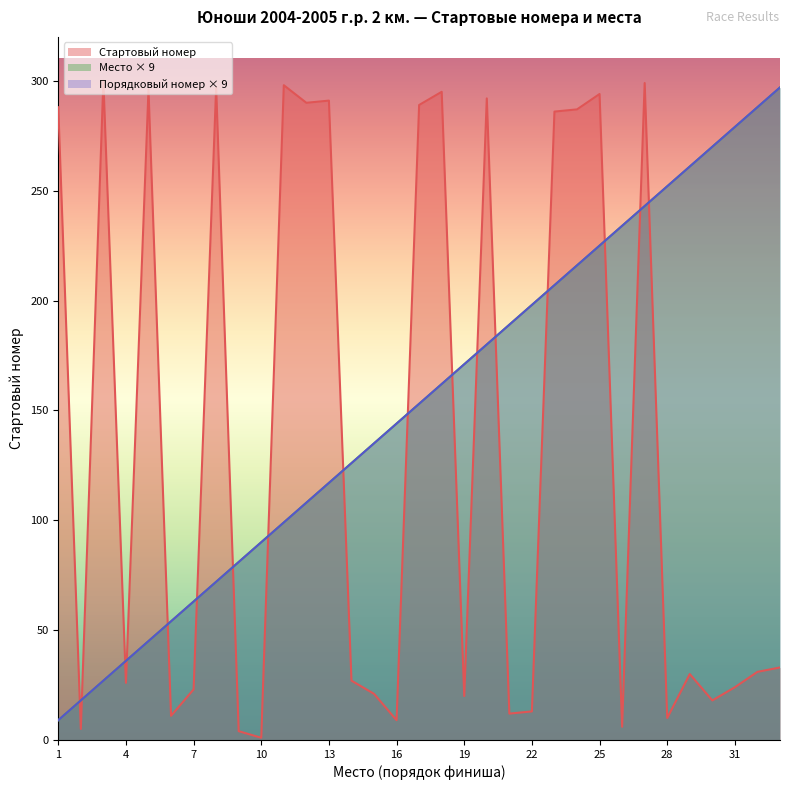

True or false: Место and Порядковый номер cross at least once.

False